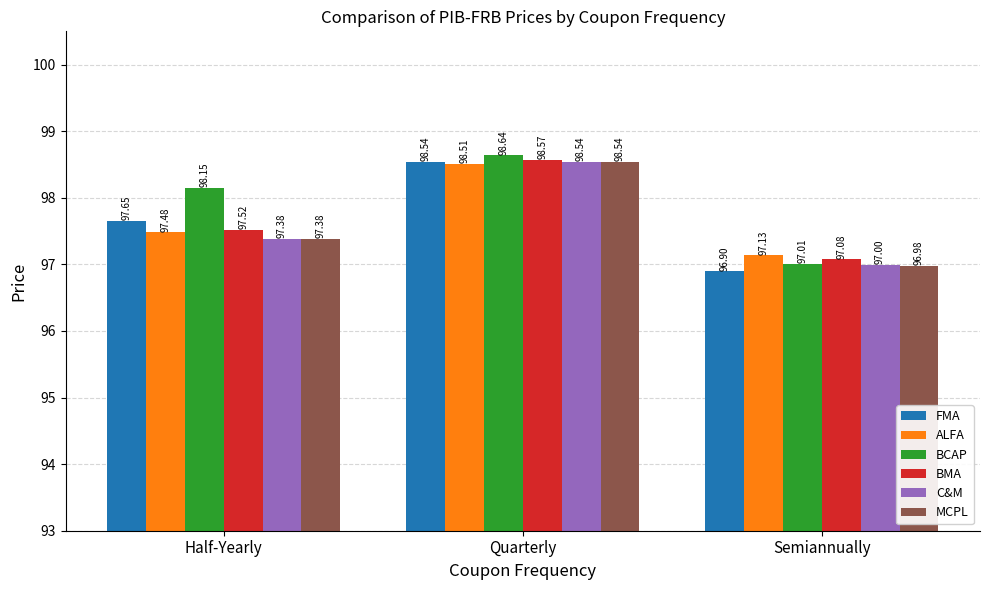

What is the total value across all series at Semiannually?

582.1